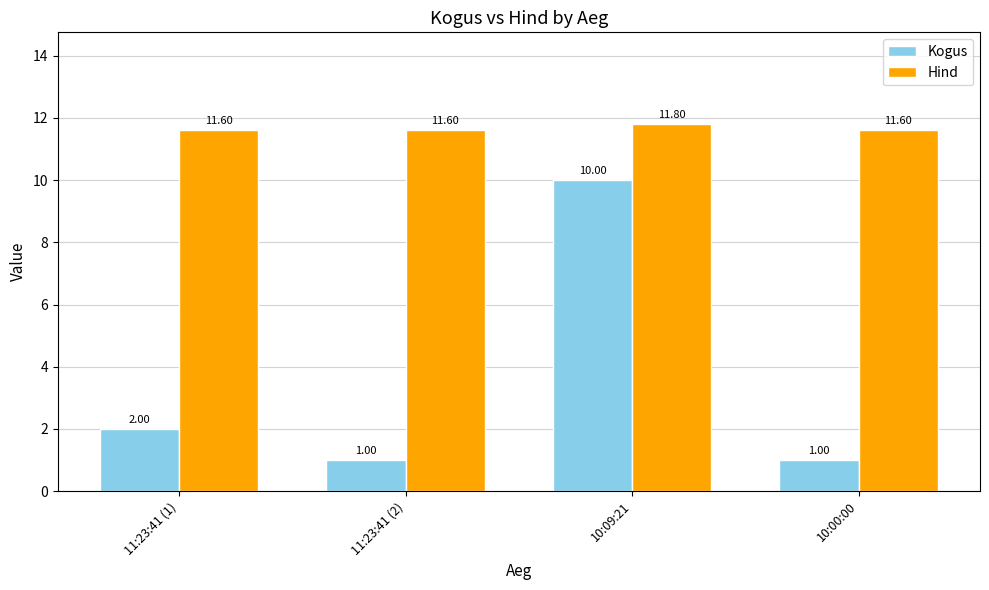

List the series in order of their overall mean, lowest first.

Kogus, Hind